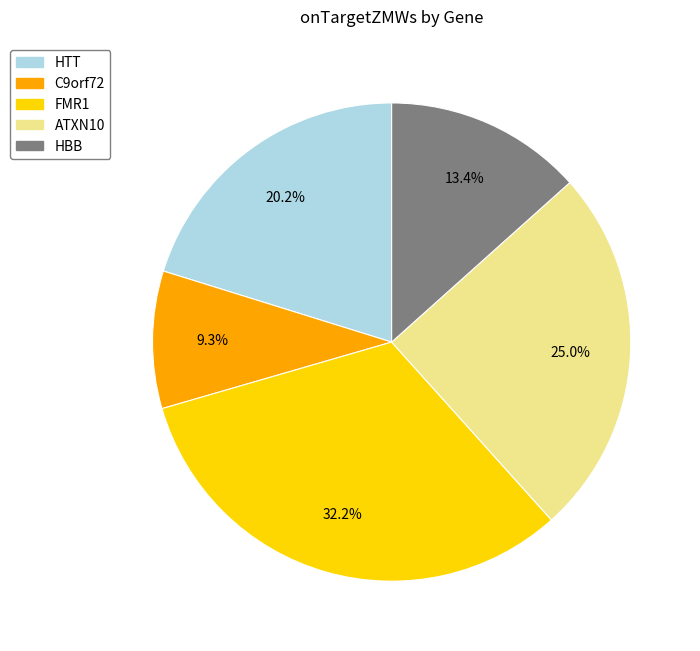

How many slices are in this pie chart?

5